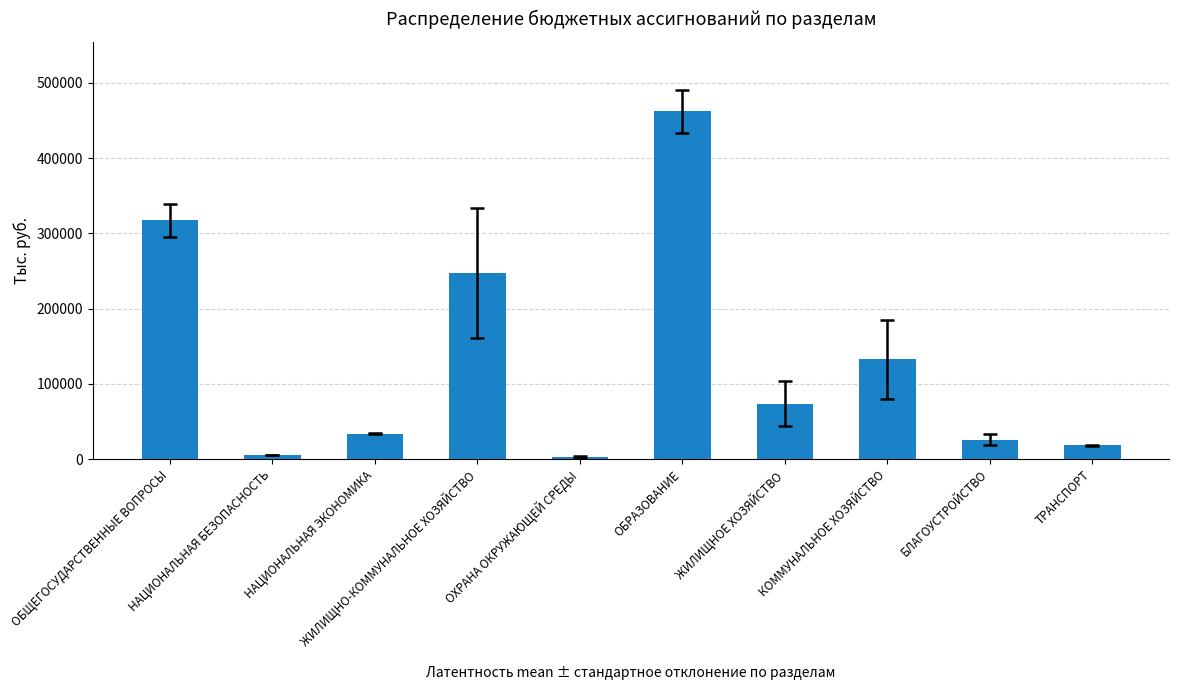

Does the chart contain any negative values?

No